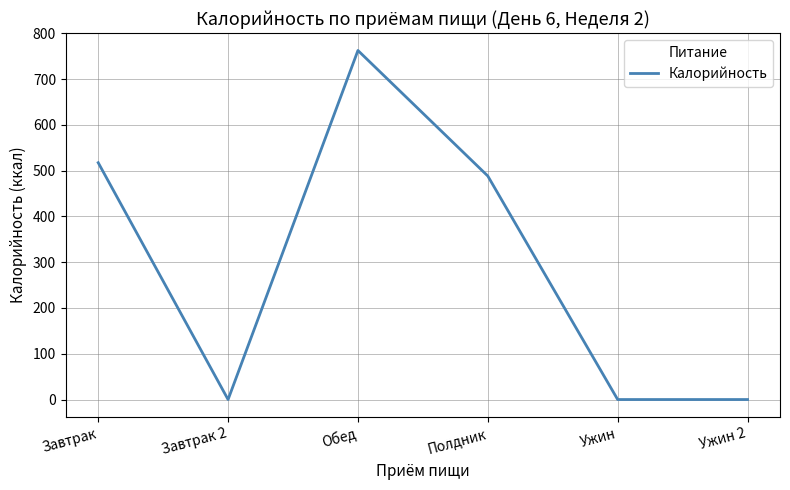

Reading right to left, list all the values displayed in this chart.

0.0	0.0	488.2	762.4	0.0	517.3